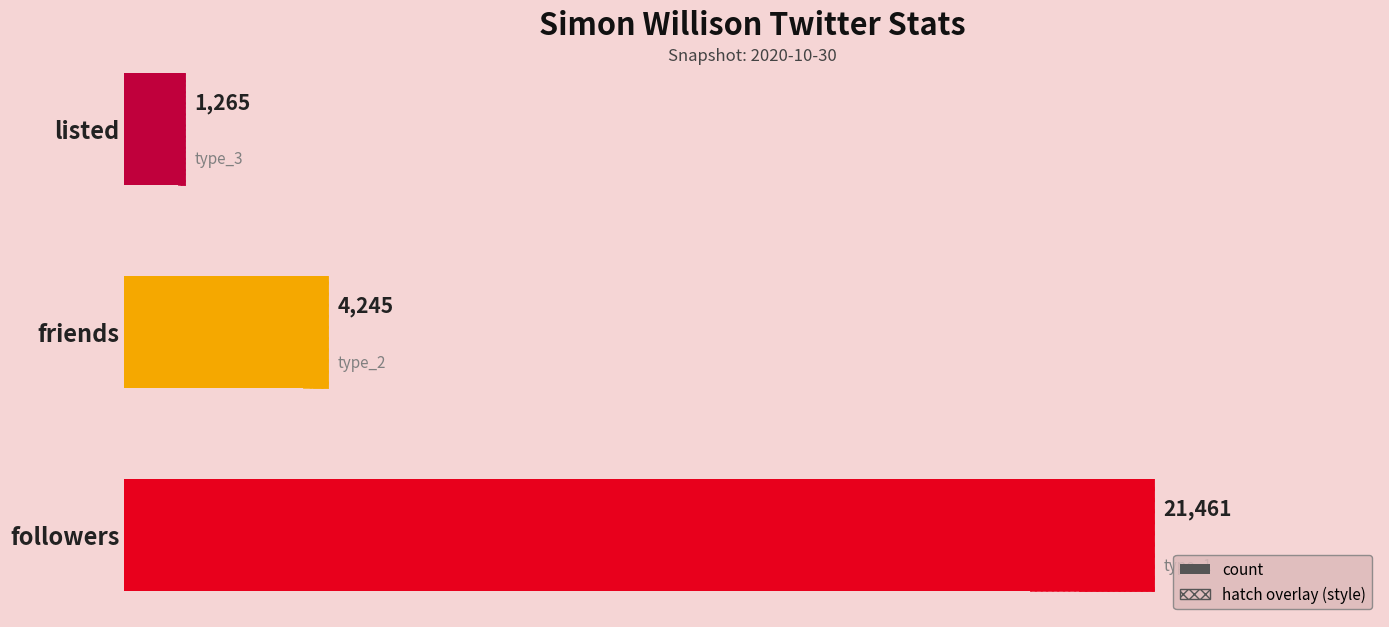

What is the greatest value displayed?

21461